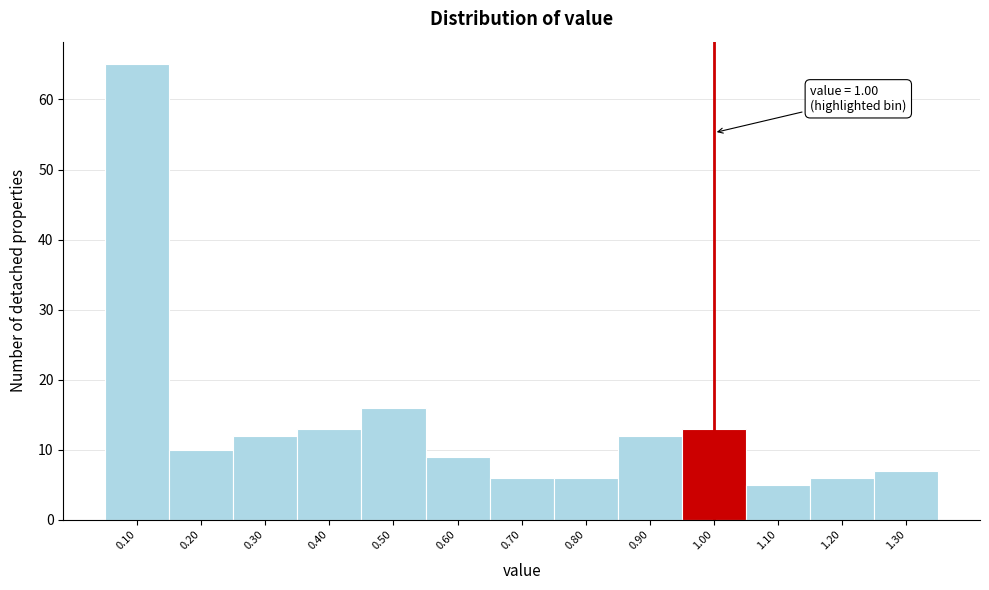

Over which range of the x-axis is the bar tallest?

0.05 to 0.15